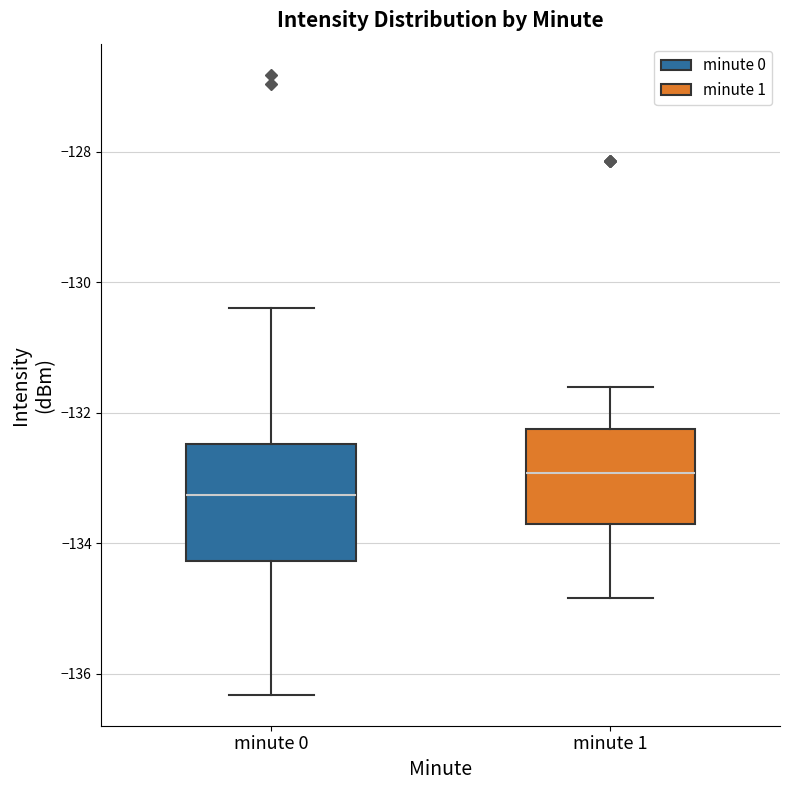

Where does the median line of the box for minute 1 sit on the y-axis? The values are not printed on the chart, so give them approximately, as read against the axis.

-133.0